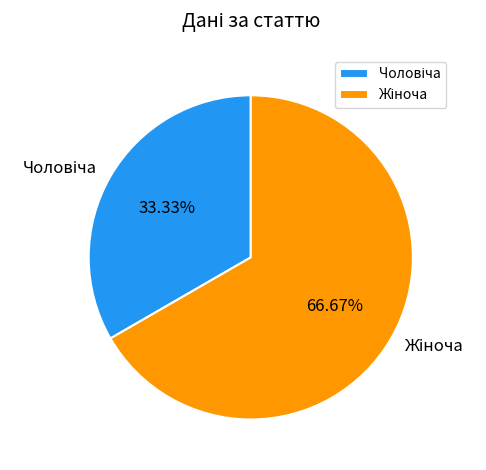

Is there any slice that represents more than half of the pie?

Yes